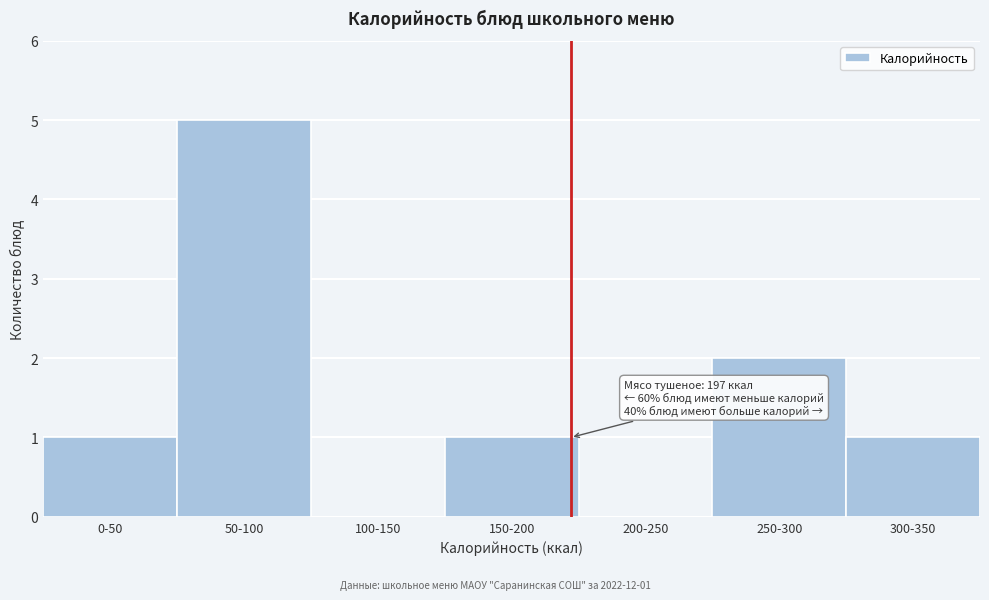

Reading left to right, extract all data points from this chart.

0-50=1	50-100=5	100-150=0	150-200=1	200-250=0	250-300=2	300-350=1